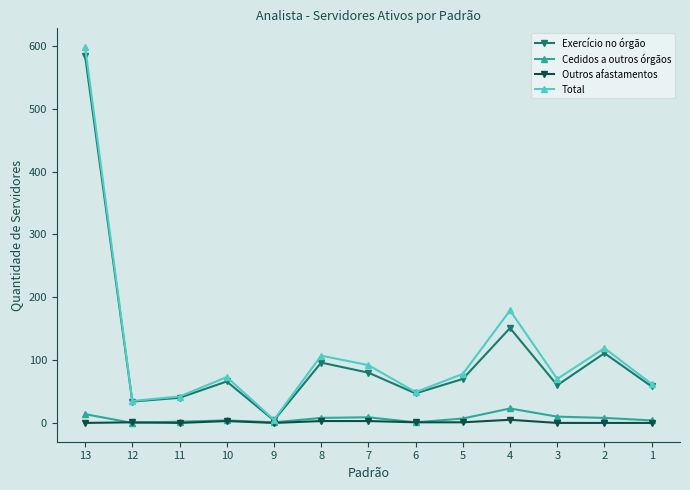

What is the maximum value shown in the chart?

598